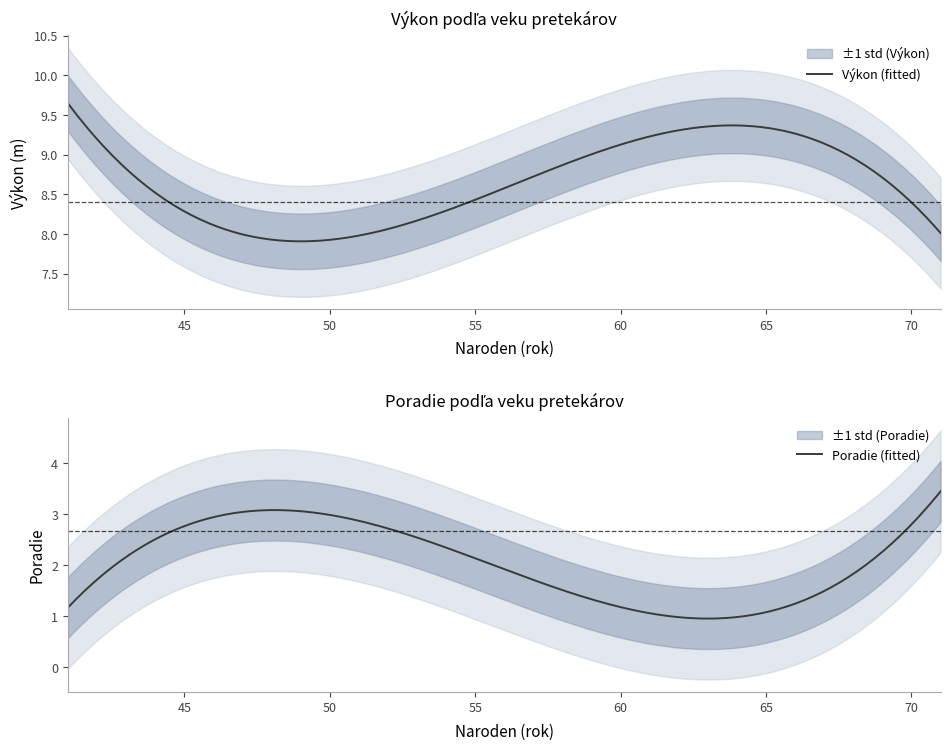

True or false: Poradie and Výkon intersect in this chart.

False